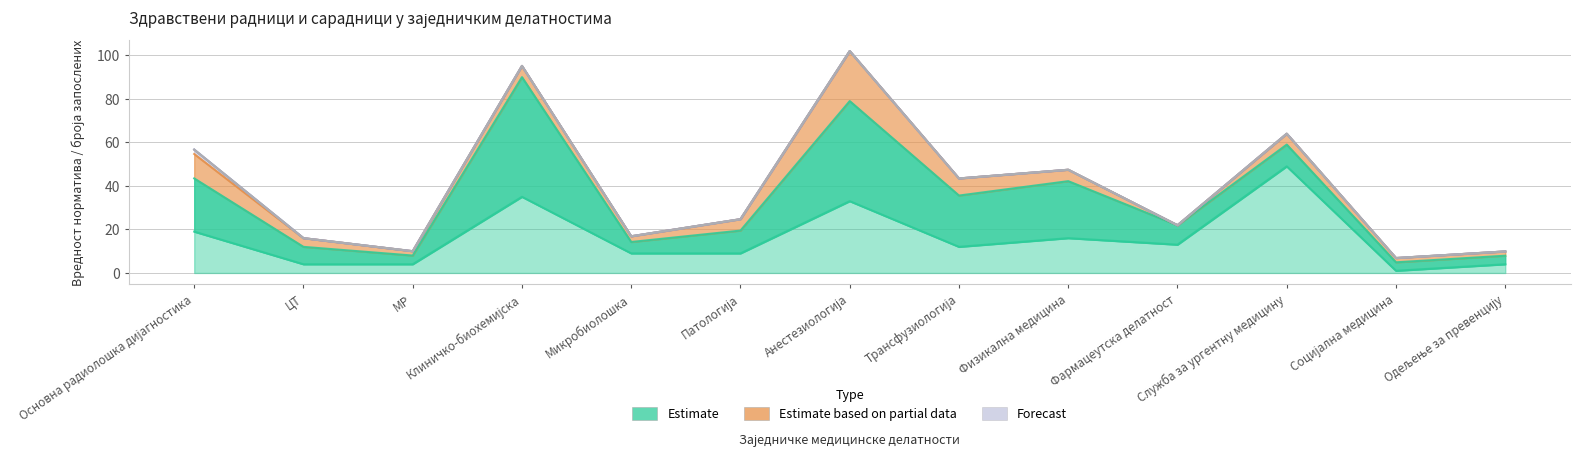

True or false: Укупан норматив сестара (col_17) has a value of 20.6 at Клиничко-биохемијска.

False